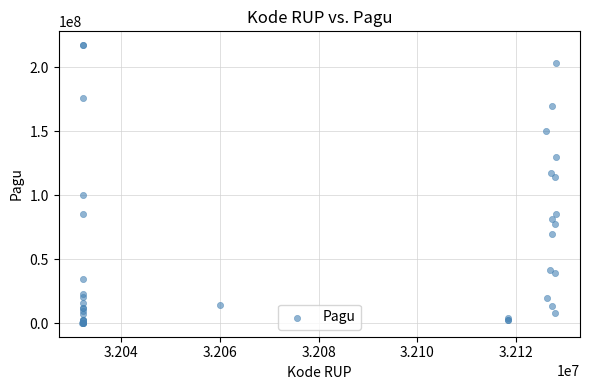

What Y value in the scatter plot is closest to 108830000?

114296000